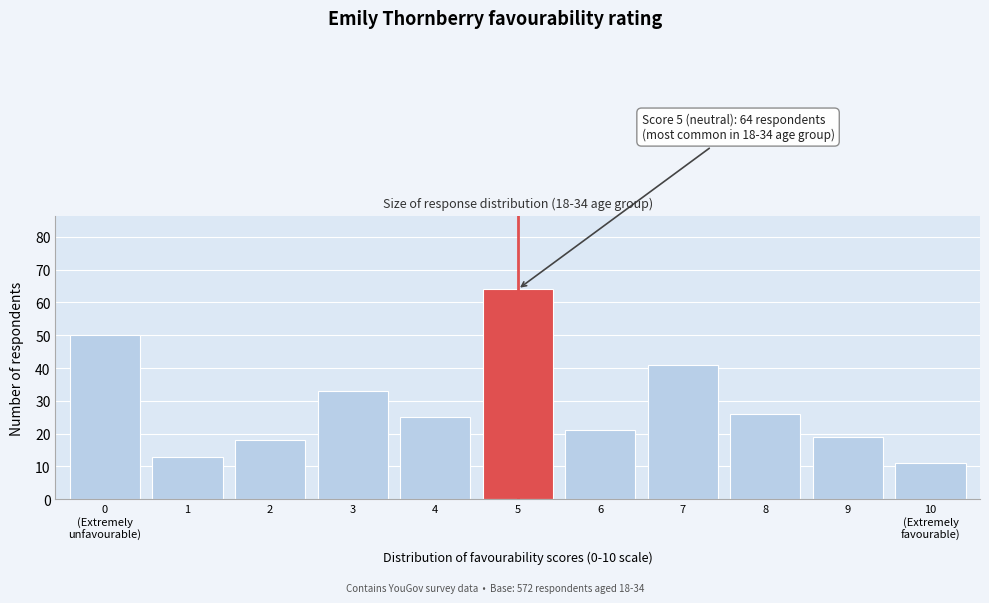

Reading right to left, what are all the values shown in this chart?

11	19	26	41	21	64	25	33	18	13	50